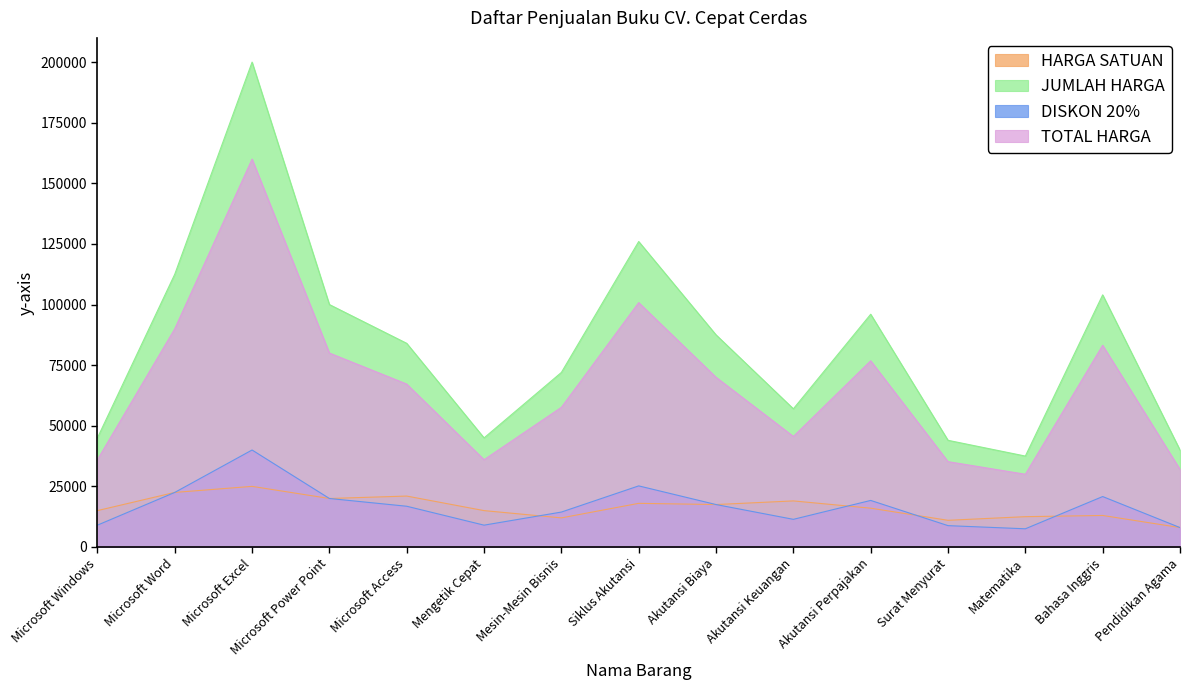

Where is JUMLAH HARGA nearest to the value 23750?

Microsoft Word